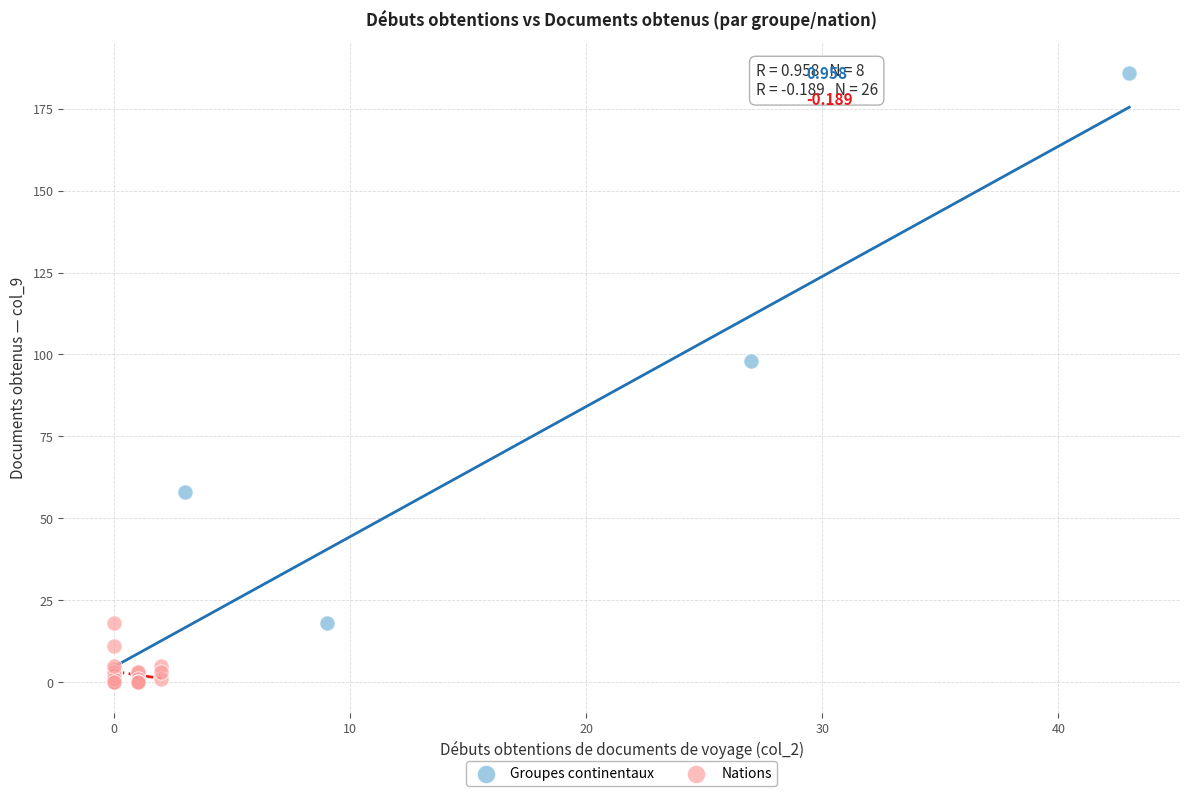

Which series has the widest spread of Y values?

Groupes continentaux